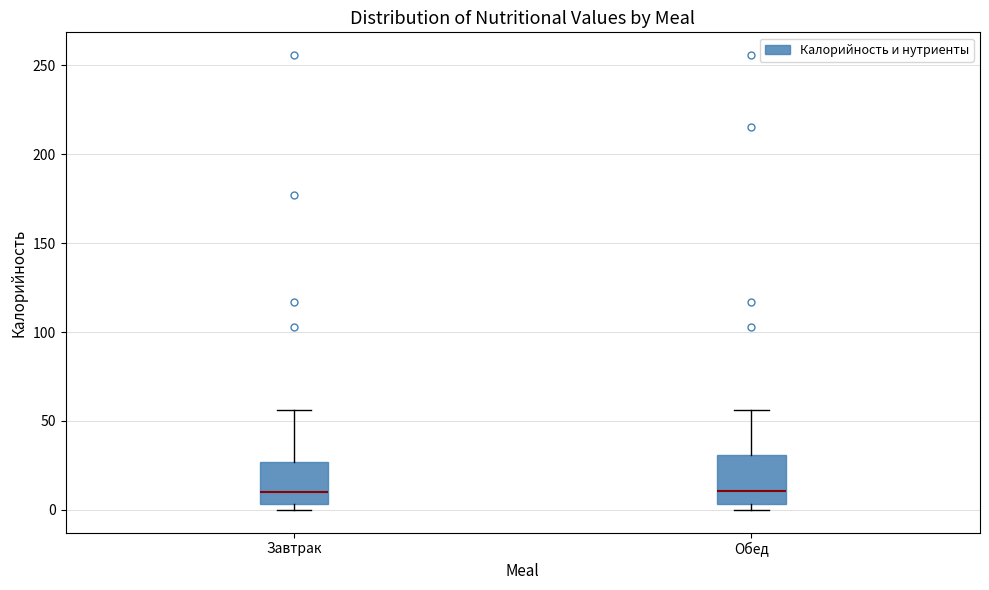

Where is the upper edge of the box for Завтрак on the y-axis? The values are not printed on the chart, so give them approximately, as read against the axis.

25